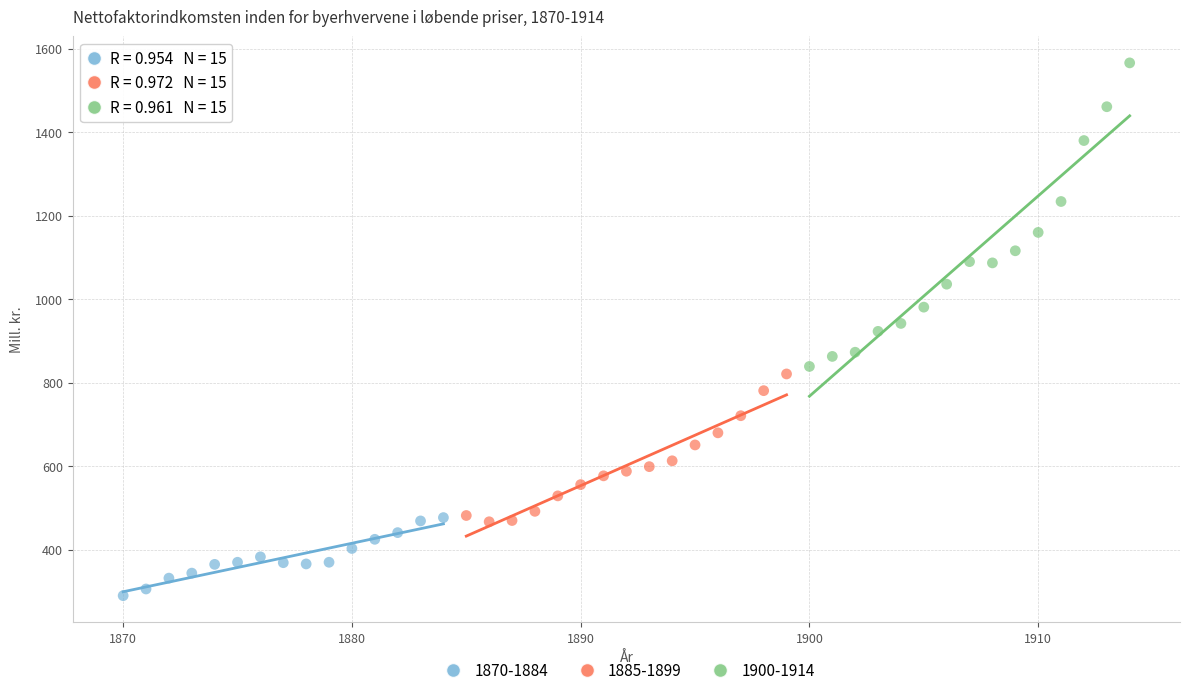

Which series has the largest Y range (max minus min)?

1900-1914